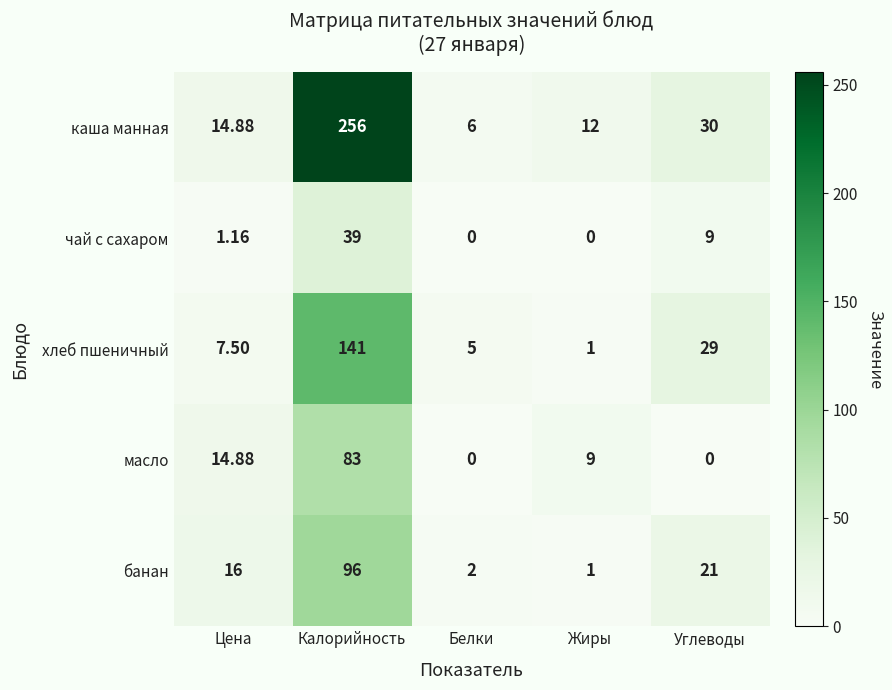

Which series has the largest total across all categories?

каша манная